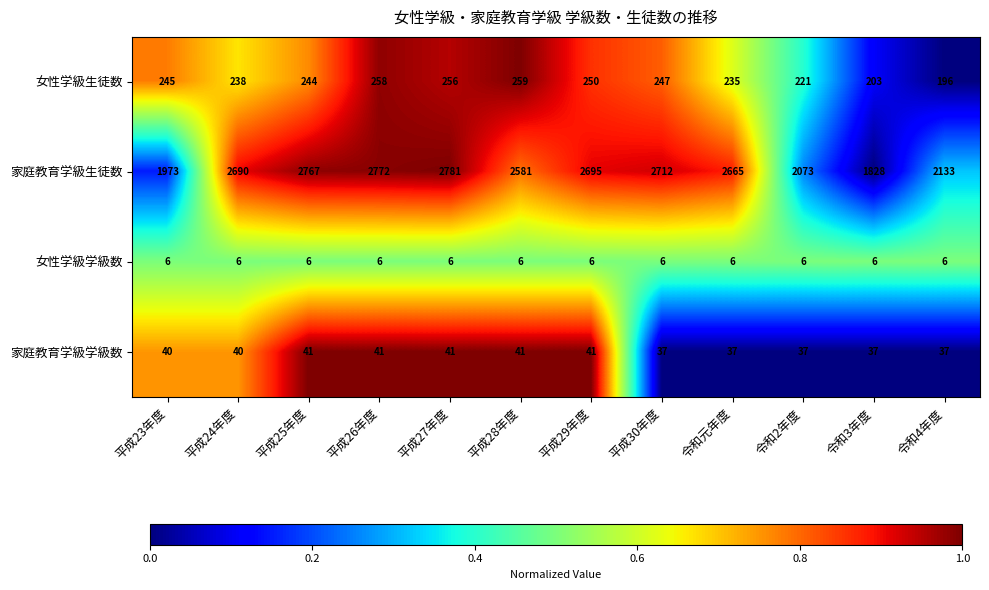

Between 平成28年度 and 平成29年度, which series saw the biggest shift?

家庭教育学級生徒数